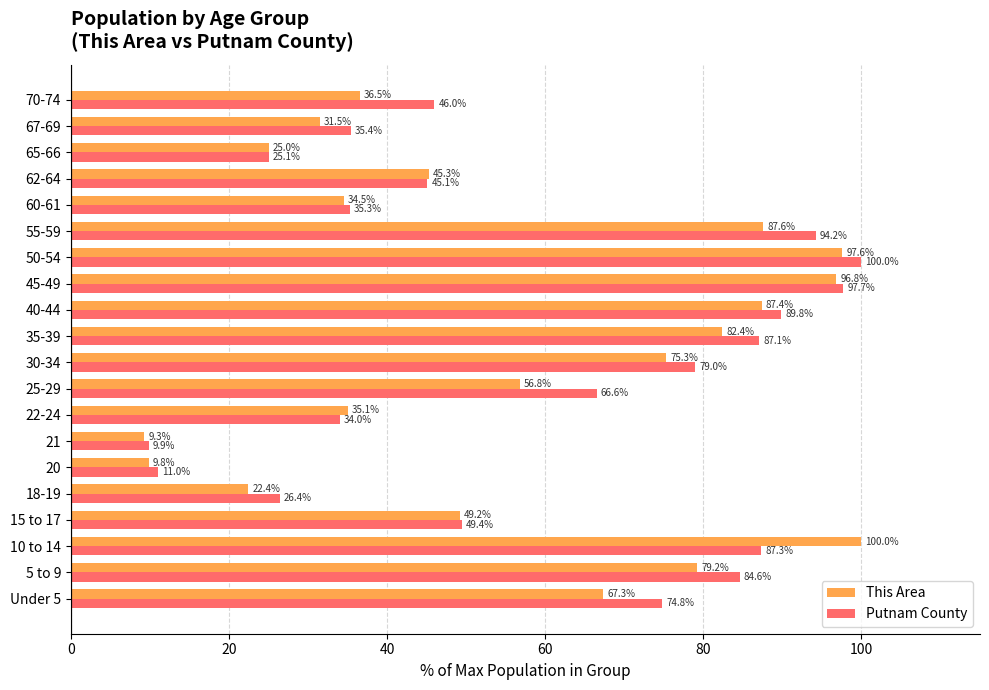

Is the value of Putnam County at 21 greater than the value of This Area at 15 to 17?

No